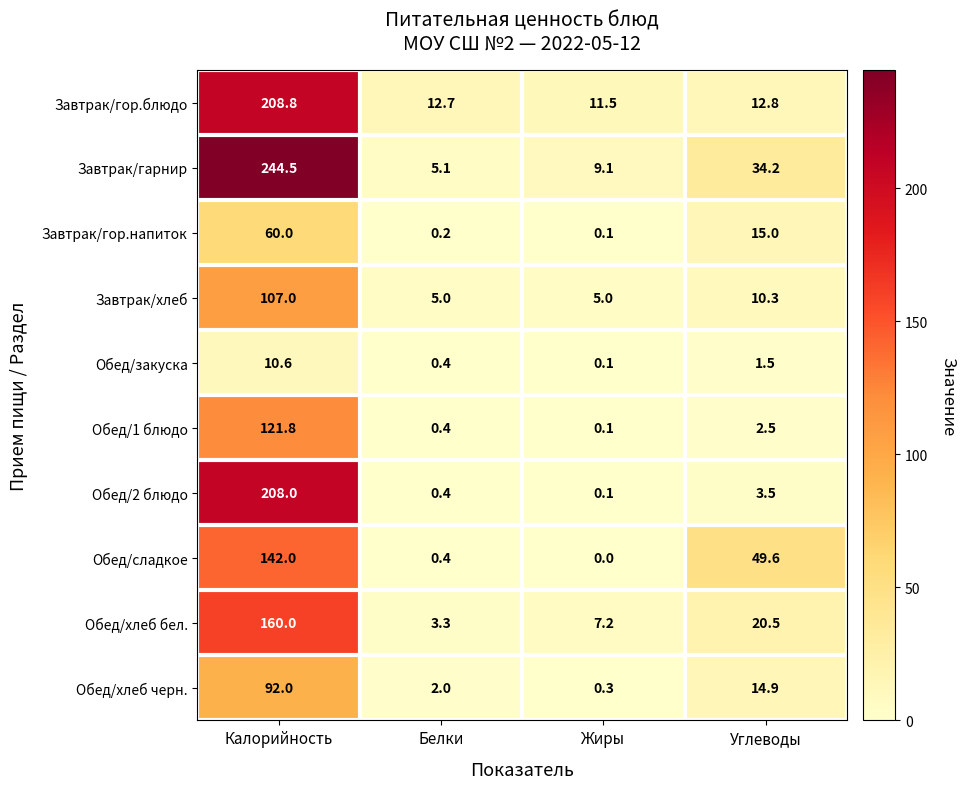

Which series has the largest total across all categories?

Завтрак/гарнир